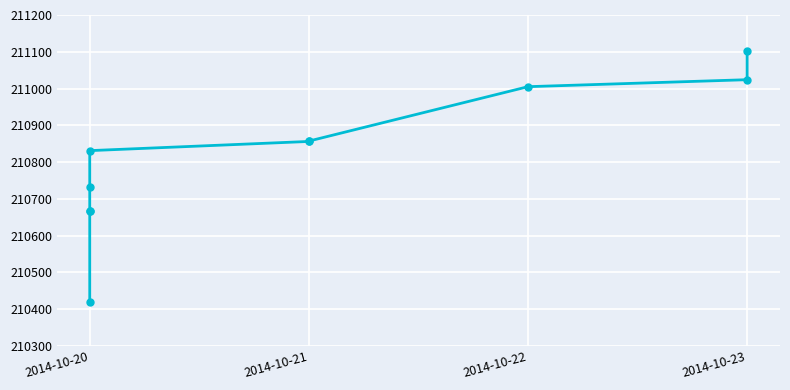

Reading left to right, extract all data points from this chart.

210420	210666	210667	210733	210831	210856	210857	211005	211024	211103